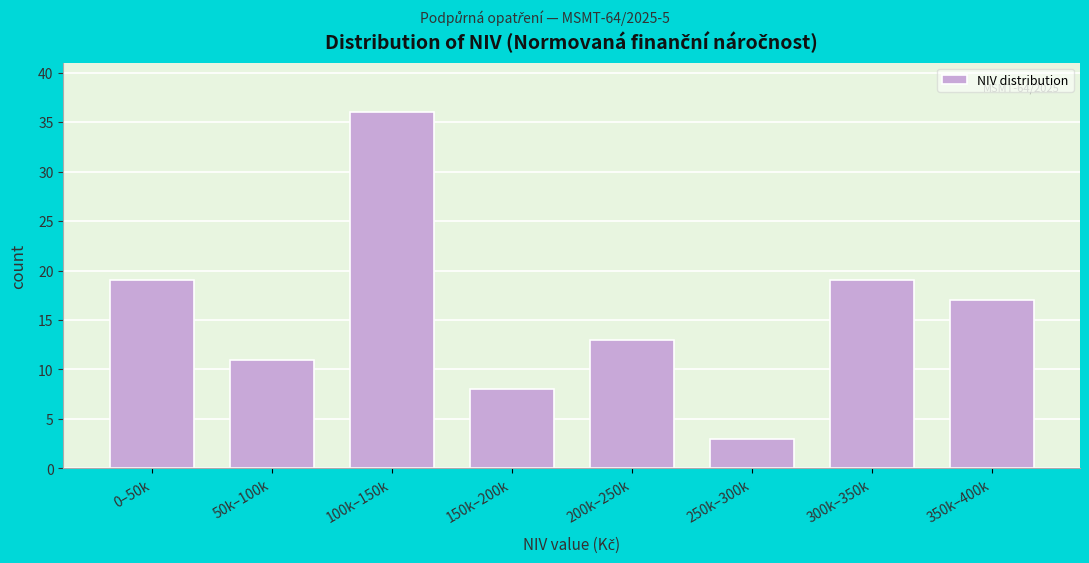

Reading left to right, what are all the values shown in this chart?

19	11	36	8	13	3	19	17